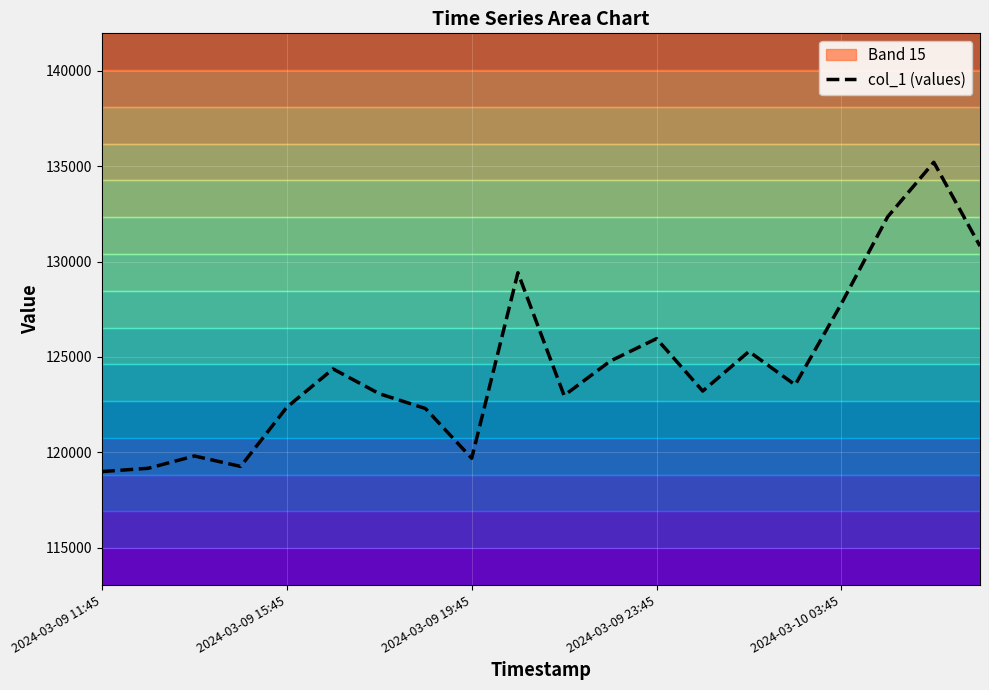

What is the value of the 3rd point from the left?

119803.0